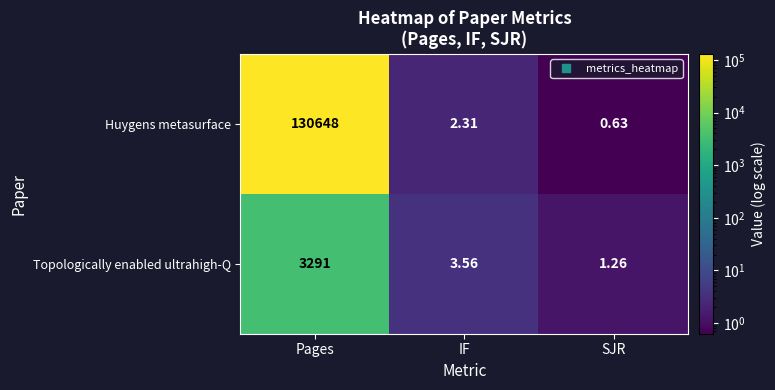

At which label does Topologically enabled ultrahigh-Q first exceed 3?

Pages